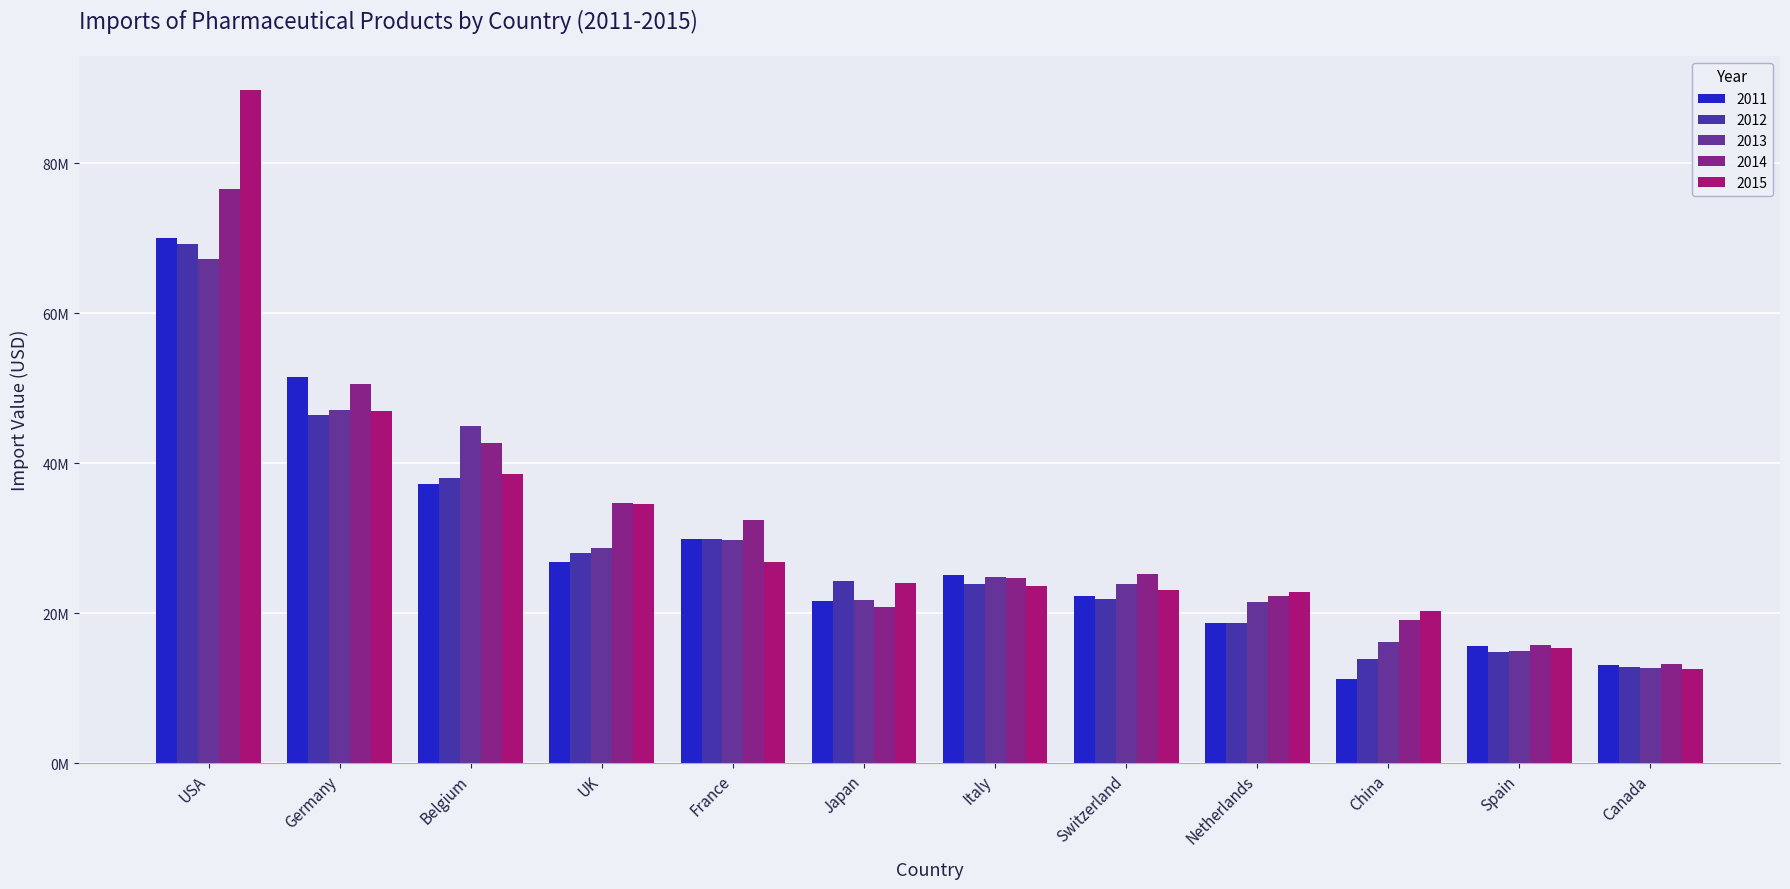

What is the difference between the highest and lowest values at Canada?

735885.3